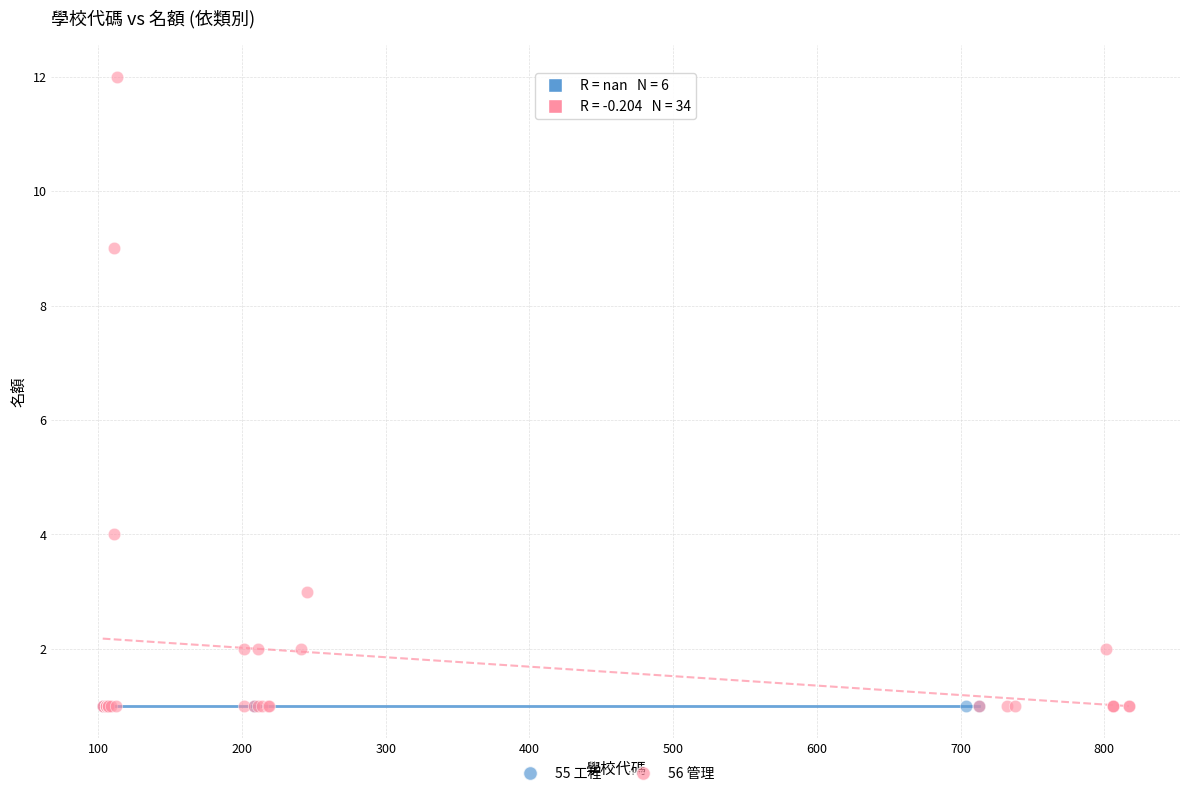

Which series contains the highest Y value?

56 管理